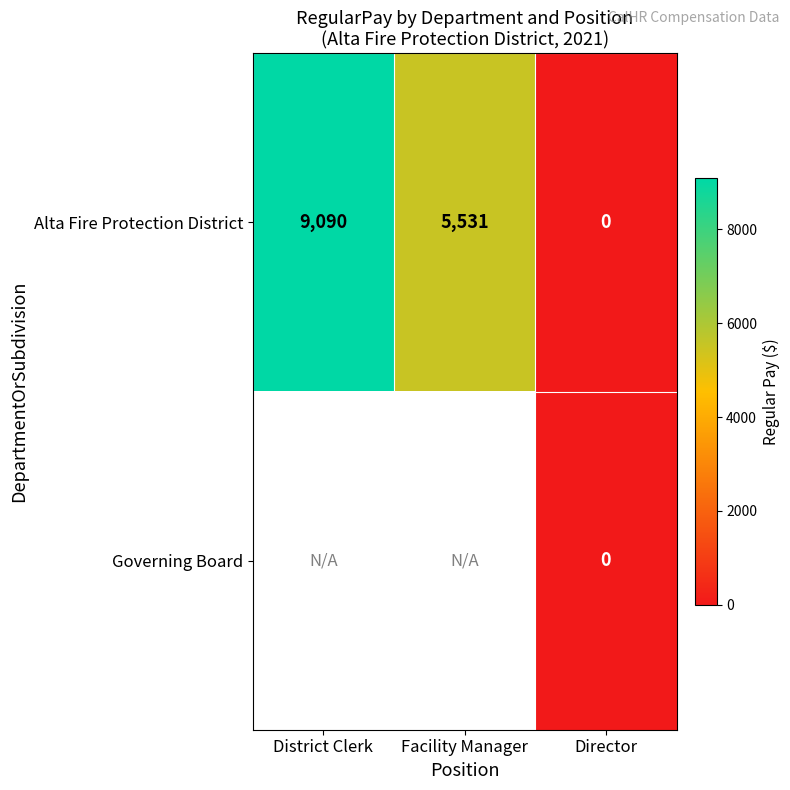

At how many categories does at least one series exceed 8050?

1